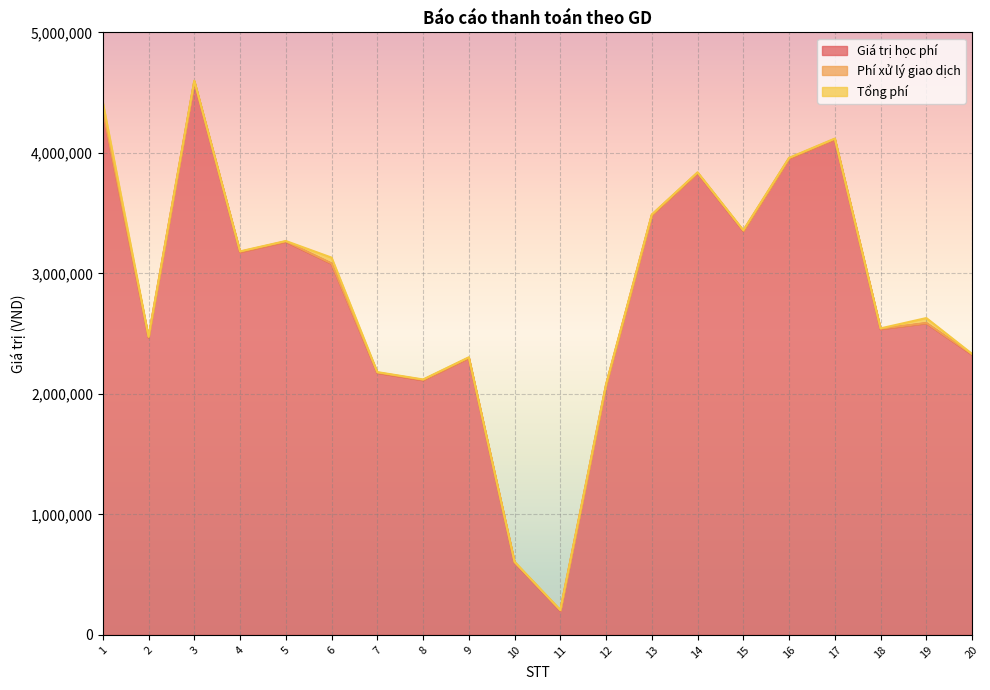

Where does the Giá trị học phí series first go above 3080000?

1